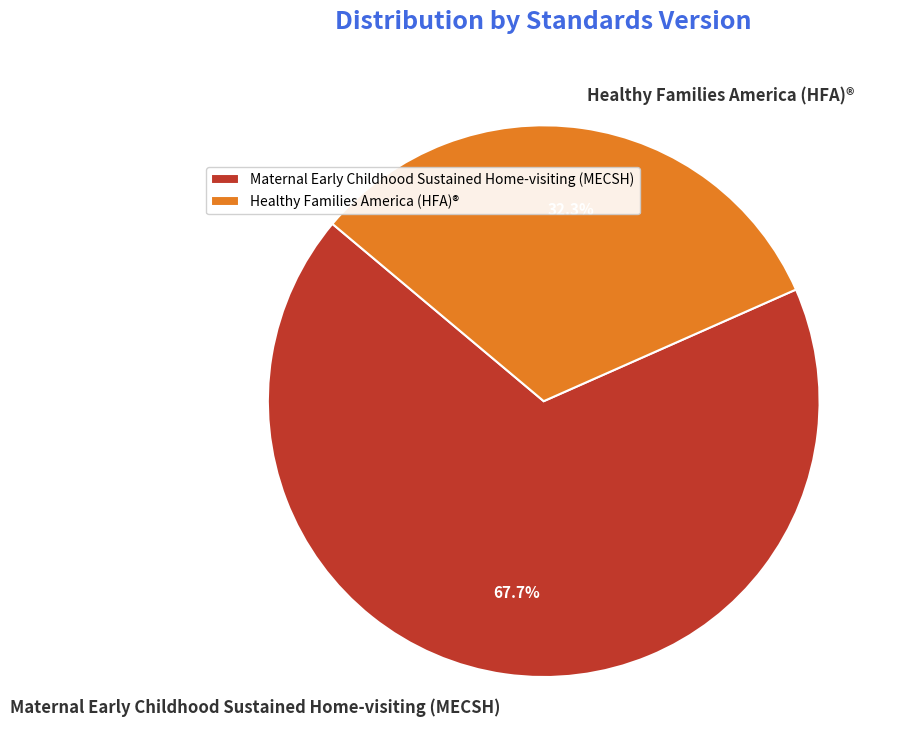

What is the ratio of the value at Healthy Families America (HFA)® to the value at Maternal Early Childhood Sustained Home-visiting (MECSH)?

0.5